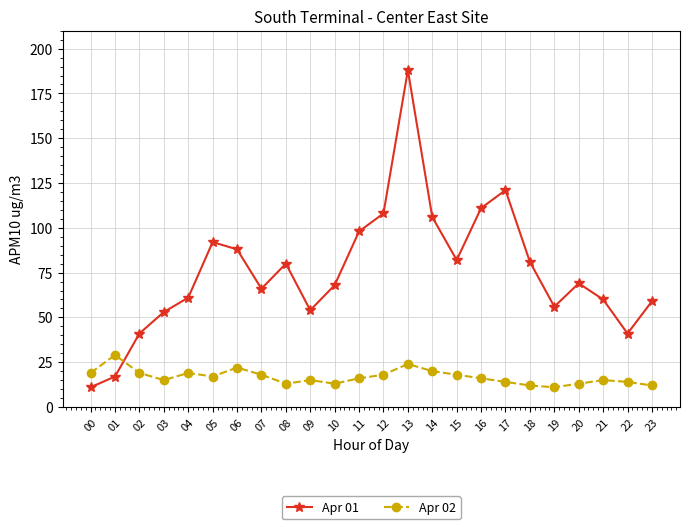

How many lines are shown in the chart?

2